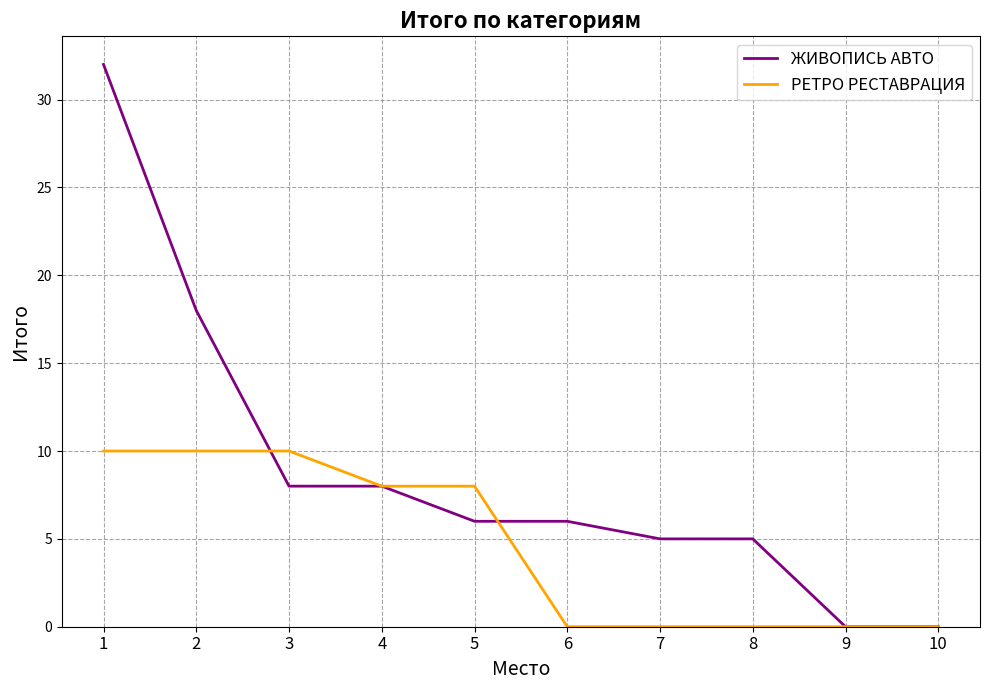

How many distinct data groups are displayed?

2